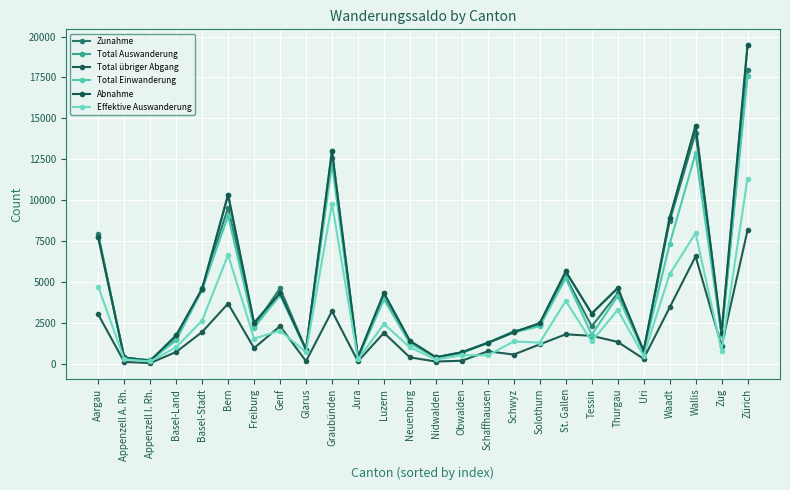

True or false: Abnahme has a value of 383 at Appenzell A. Rh..

True